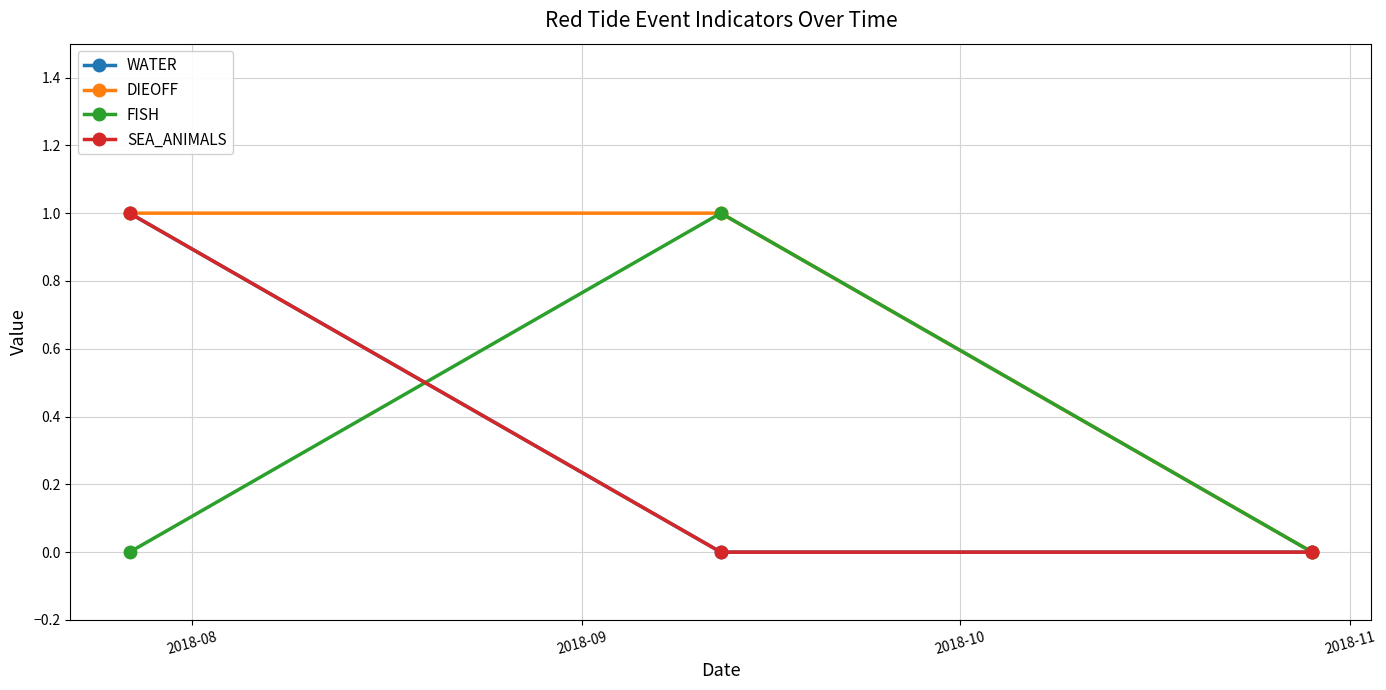

Does the chart have visible grid lines?

Yes